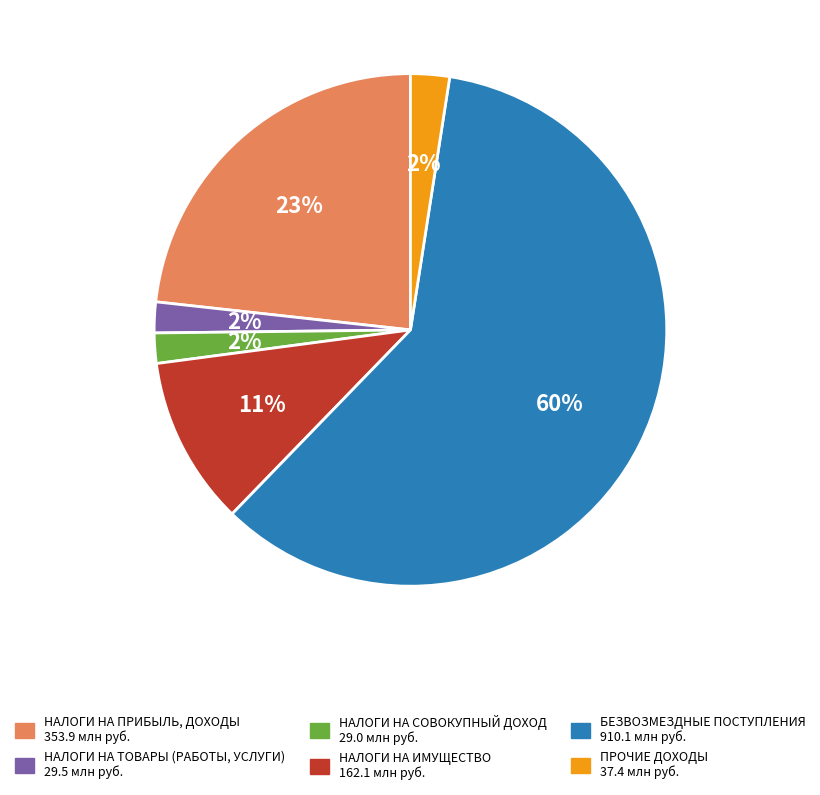

True or false: НАЛОГИ НА ТОВАРЫ (РАБОТЫ, УСЛУГИ) accounts for 2% of the total.

True